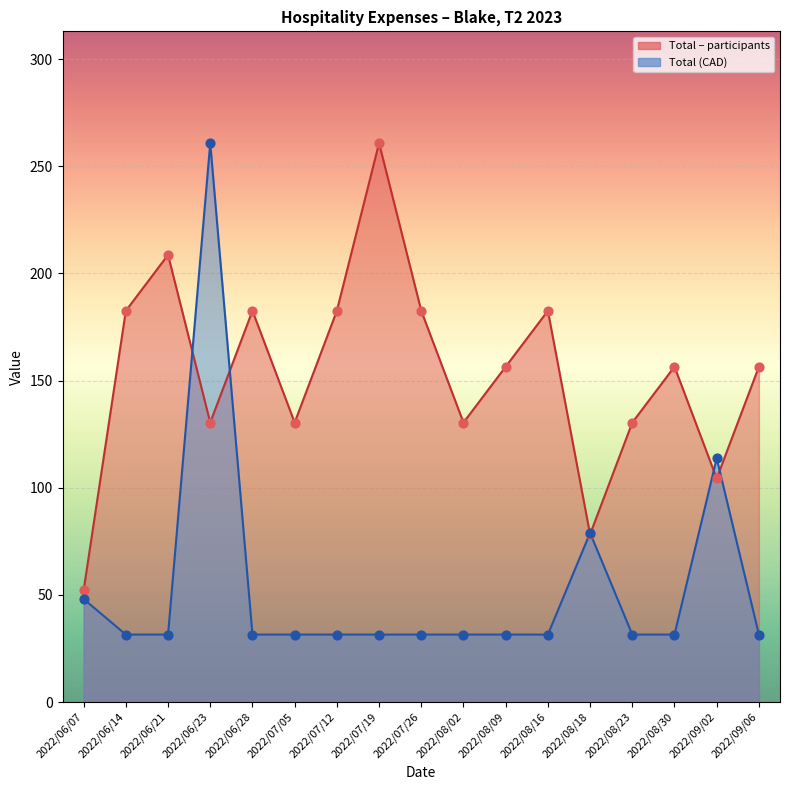

Is the value of Total – participants at 2022/08/18 greater than the value of Total at 2022/07/05?

Yes